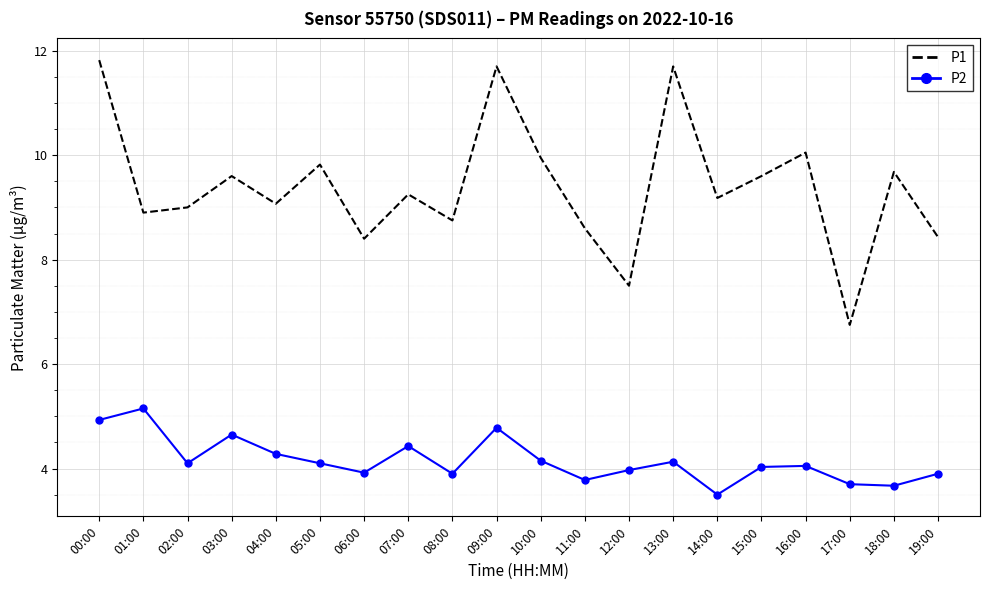

Which series has the largest total across all categories?

P1